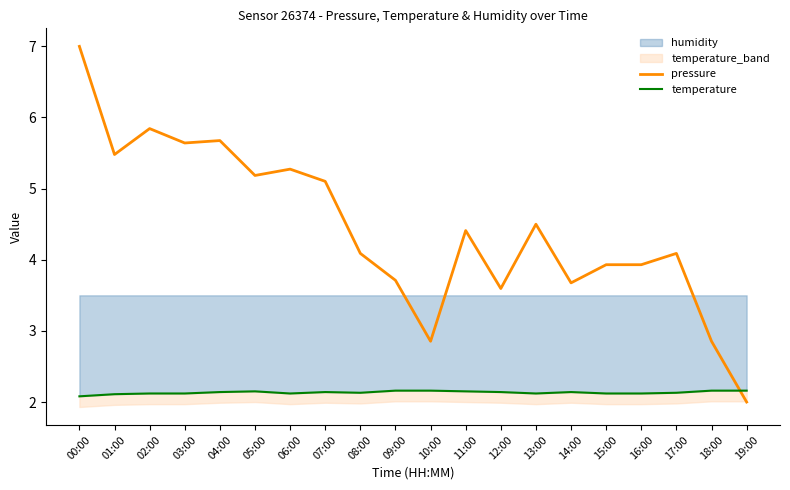

Does the chart display data point markers on the line(s)?

No